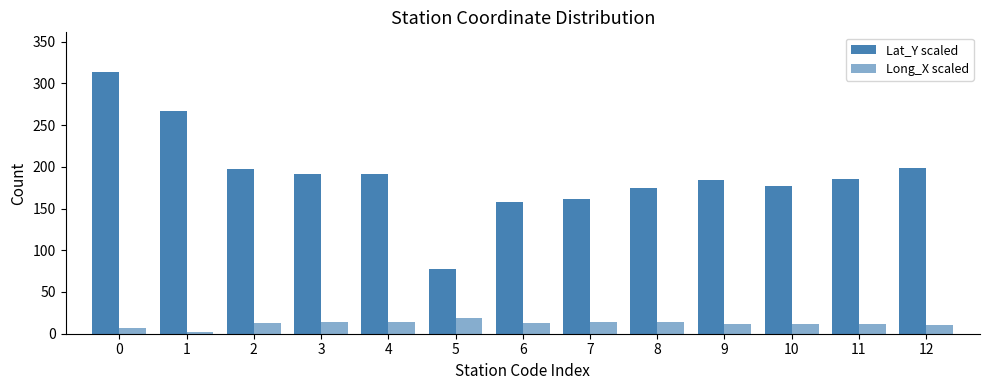

What is the difference between the second highest and second lowest values in the Lat_Y scaled series?

109